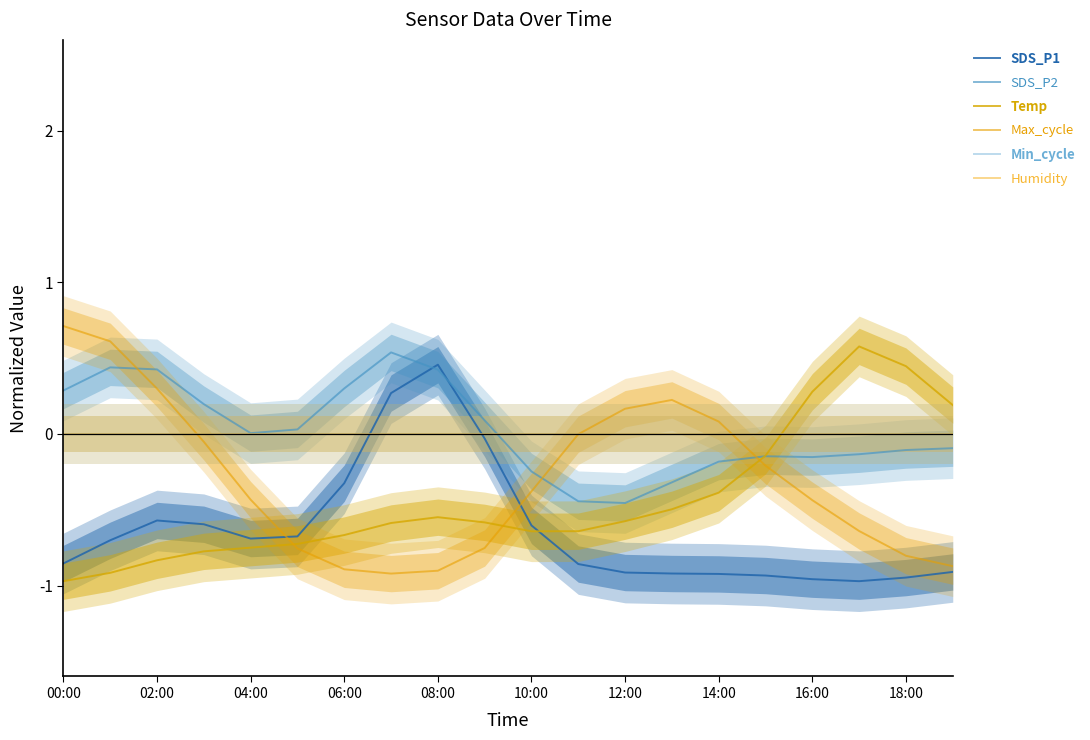

What is the label of the 4th point from the left?

06:00